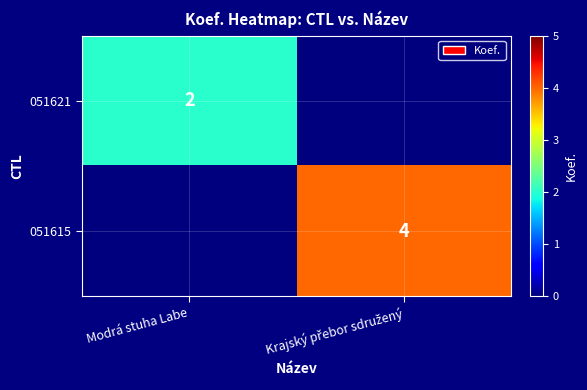

Is it true that 051621 equals 2 at Modrá stuha Labe?

True